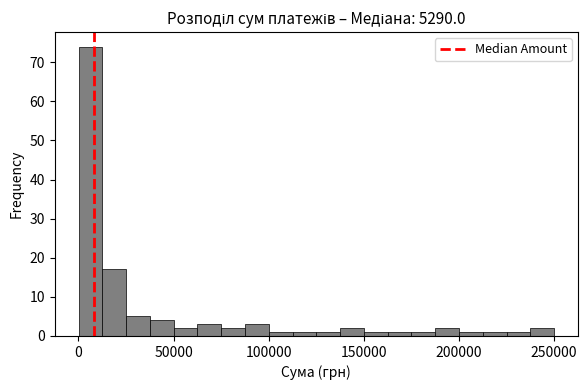

Read against the x-axis, roughly where is the centre of the tallest bar?

5000